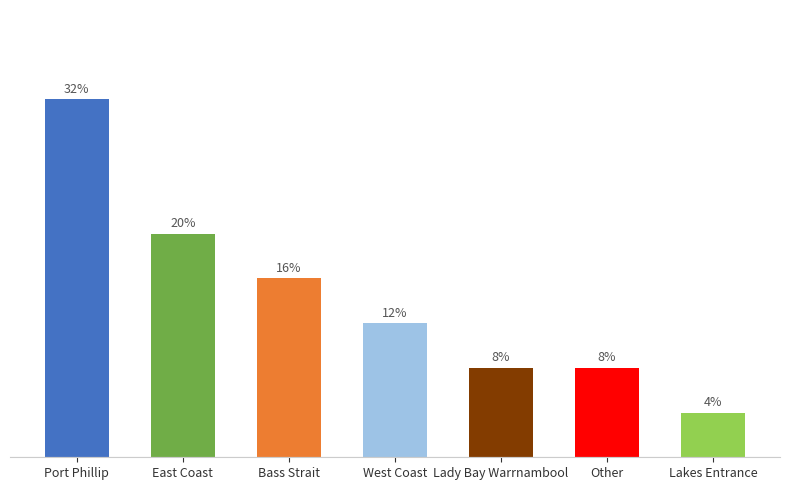

Are the bars horizontal?

No